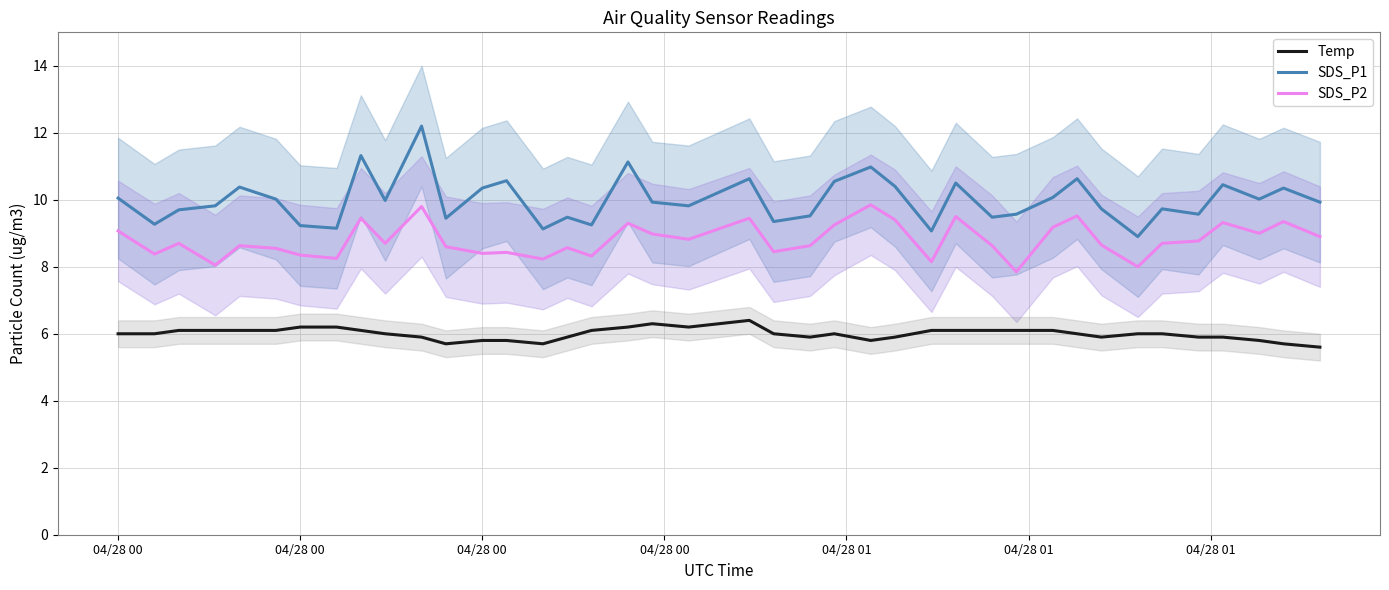

How many data points does each series have?

40